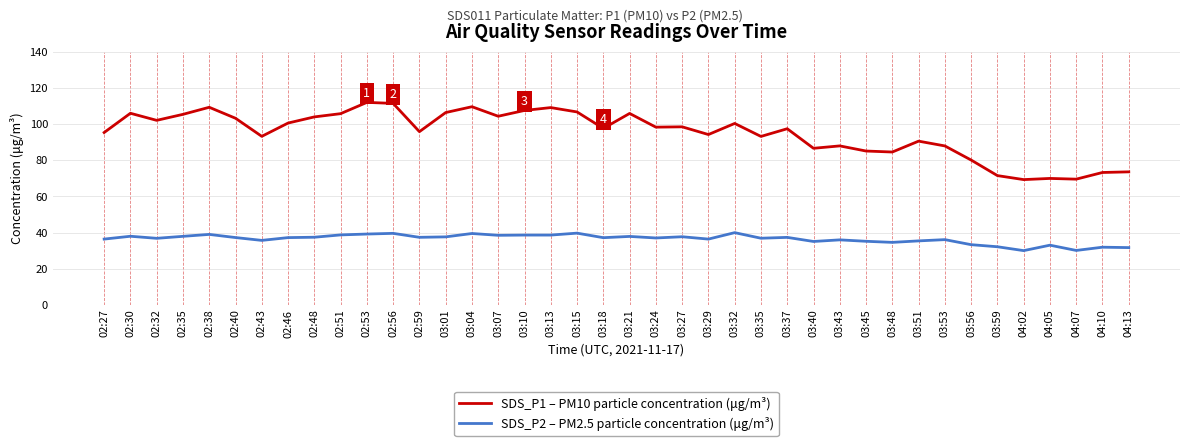

True or false: SDS_P2 – PM2.5 particle concentration (μg/m³) has more than 2 interior local peaks.

True